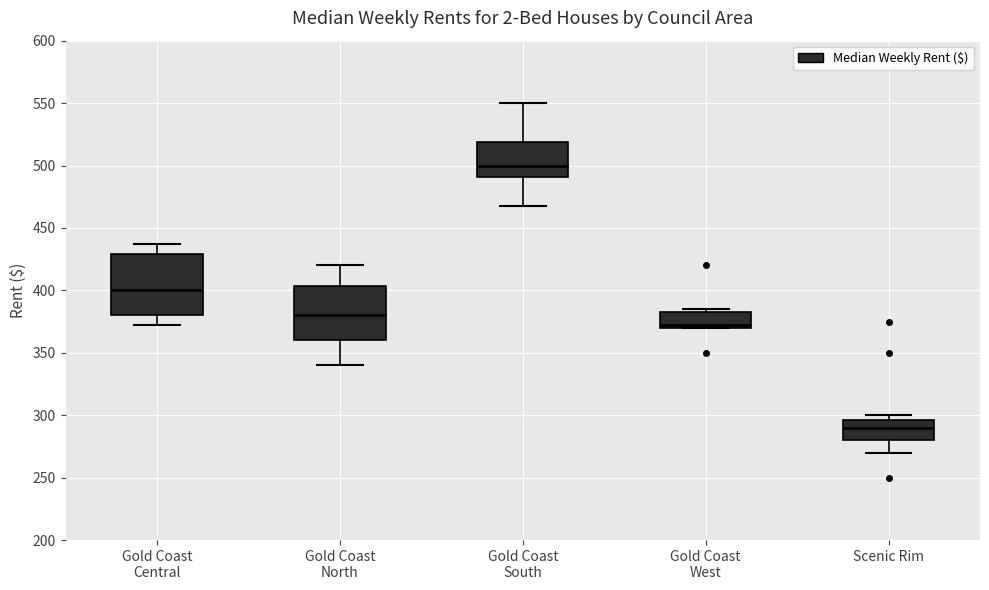

Which box's median line is the highest?

Gold Coast South